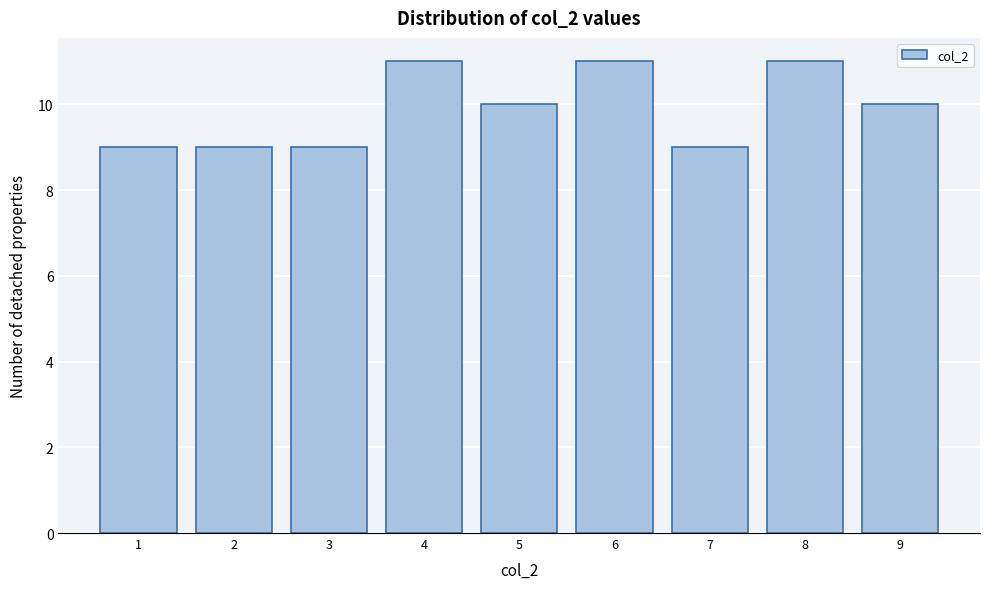

Reading left to right, transcribe all the data shown in this chart.

1=9	2=9	3=9	4=11	5=10	6=11	7=9	8=11	9=10